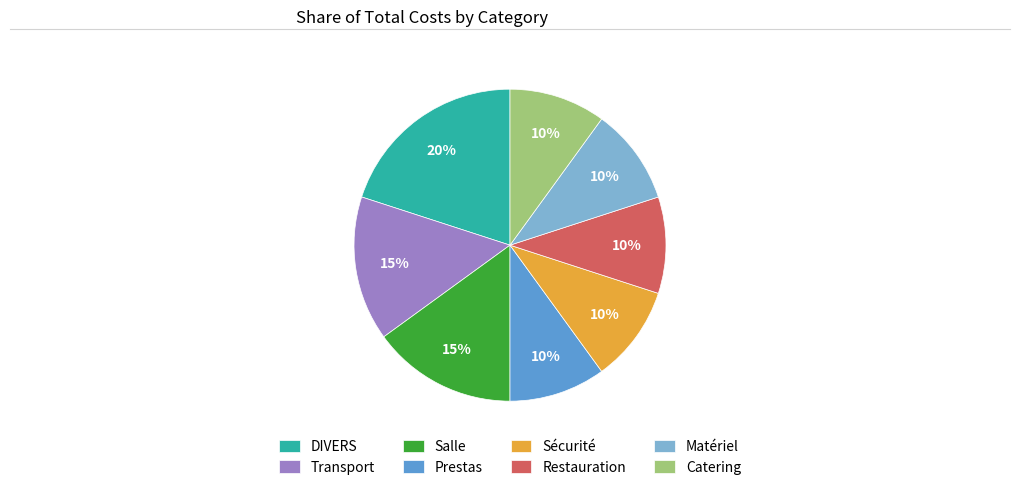

Combined, do Prestas and Sécurité account for over 50%?

No